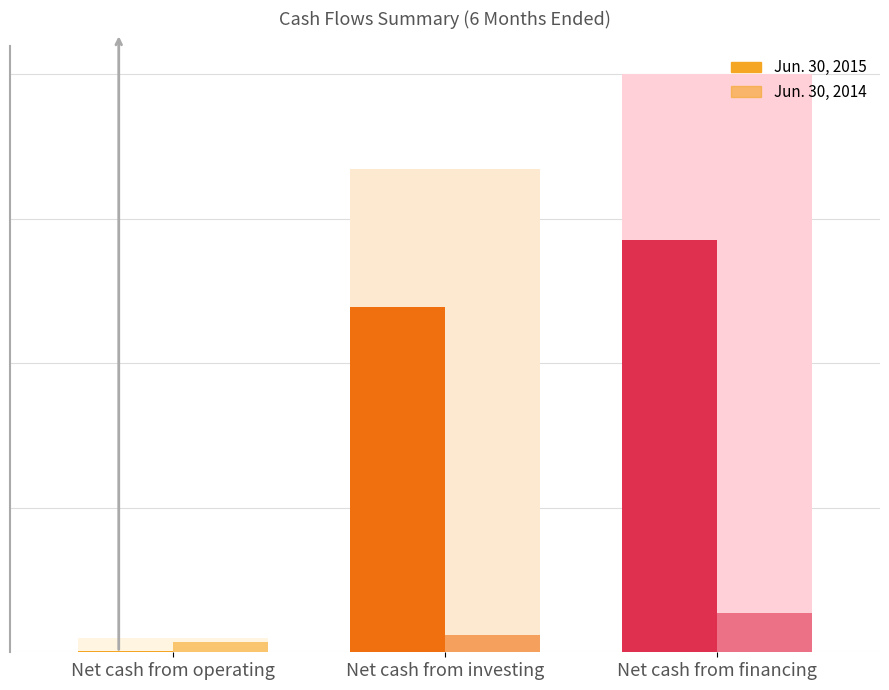

Count the Jun. 30, 2014 values in the range -10681 to -2882.

3